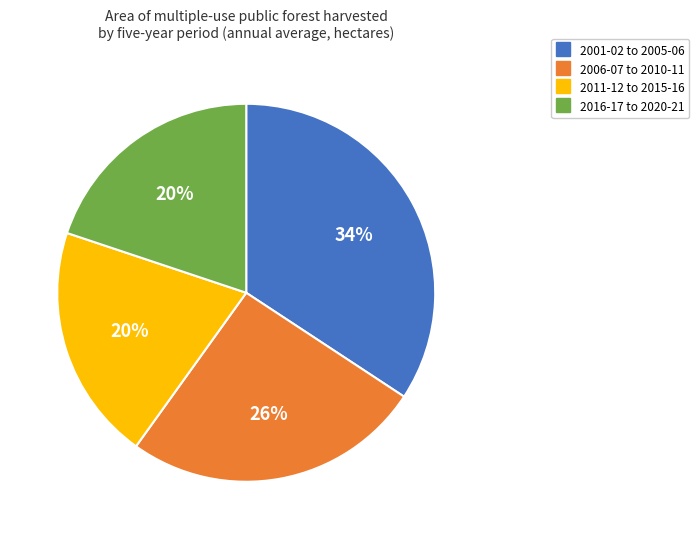

Which slice is the largest?

2001-02 to 2005-06